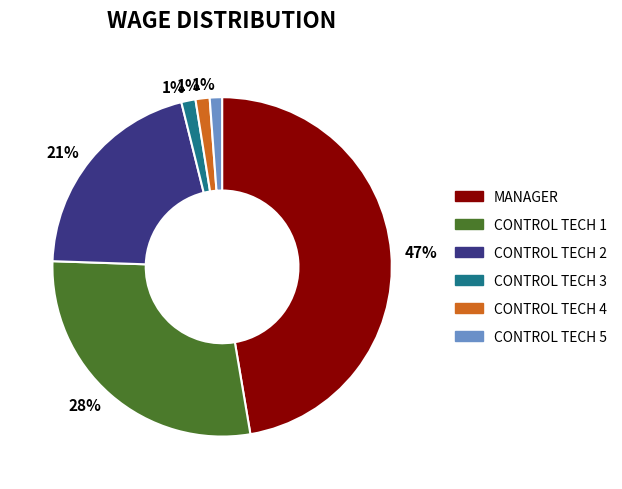

To the nearest percent, what is the difference between the largest and smallest slice percentages?

46%